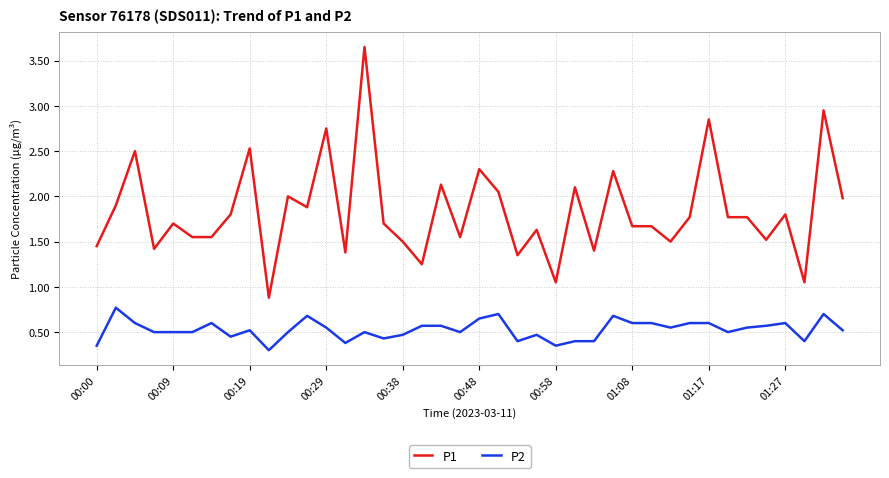

True or false: P2 and P1 cross at least once.

False